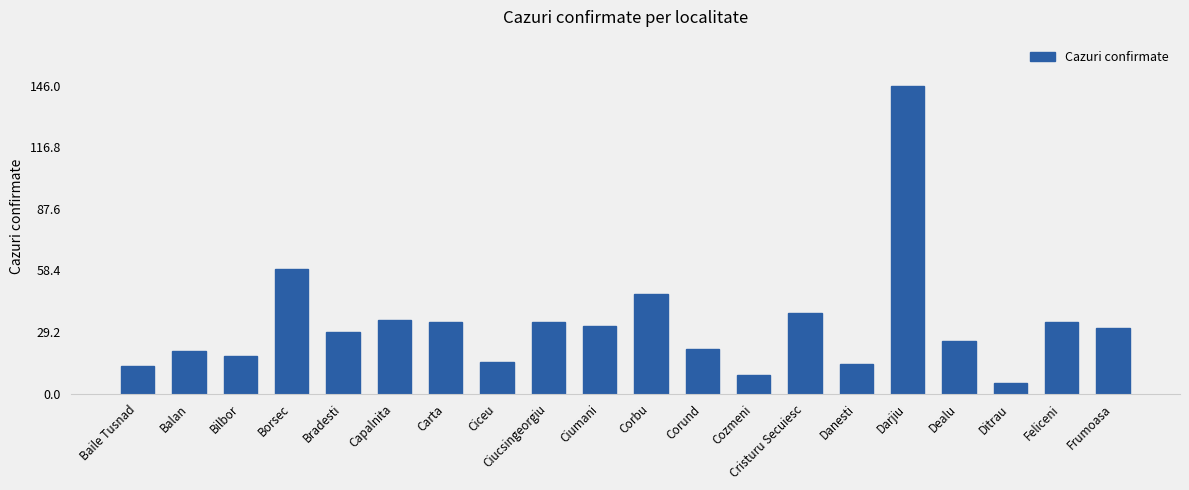

Which label corresponds to the smallest value in the chart?

Ditrau